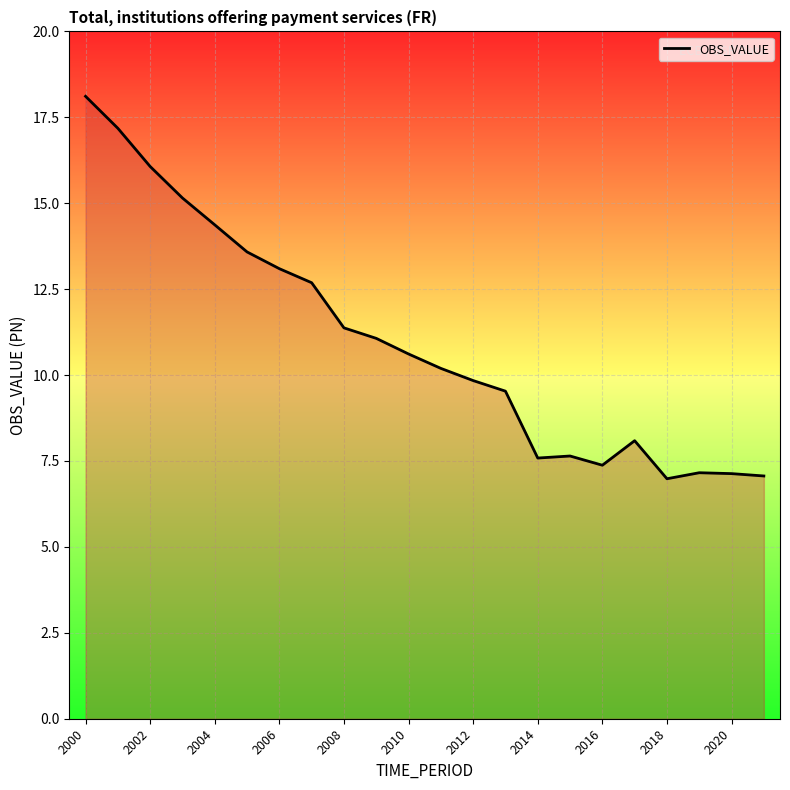

What is the minimum value shown in the chart?

7.0